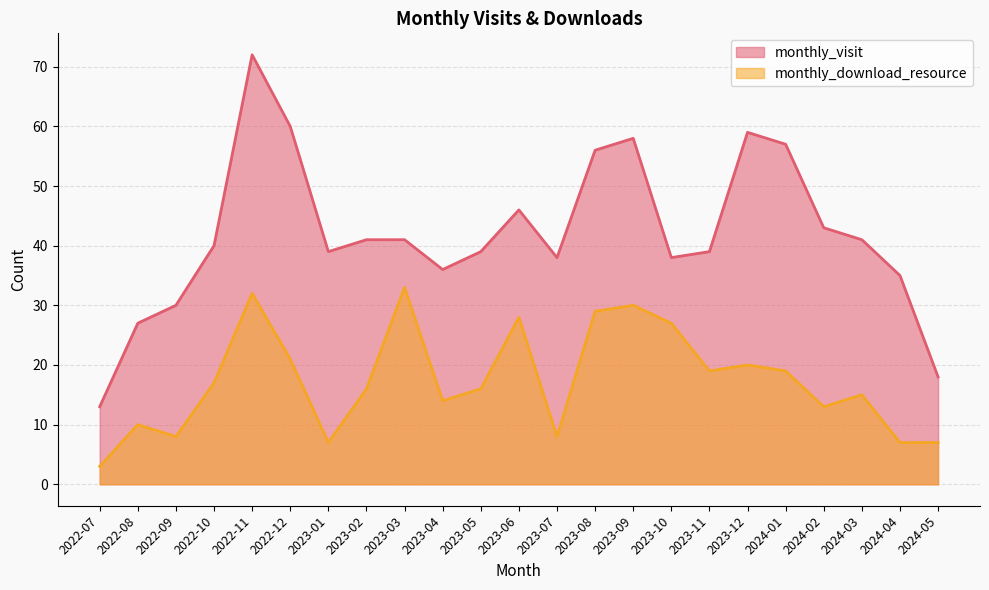

Reading left to right, extract all data points from this chart.

monthly_visit: 13	27	30	40	72	60	39	41	41	36	39	46	38	56	58	38	39	59	57	43	41	35	18
monthly_download_resource: 3	10	8	17	32	21	7	16	33	14	16	28	8	29	30	27	19	20	19	13	15	7	7